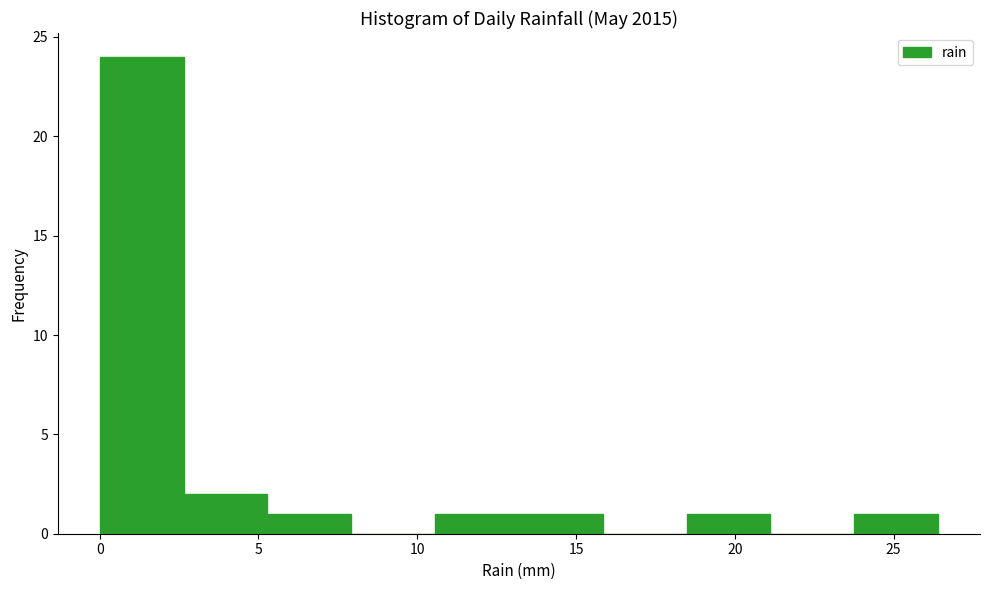

What is the height of the bar covering 10.5 to 13.0 on the x-axis? Neither the bar edges nor the heights are printed on the chart, so give them approximately, as read against the axes.

1